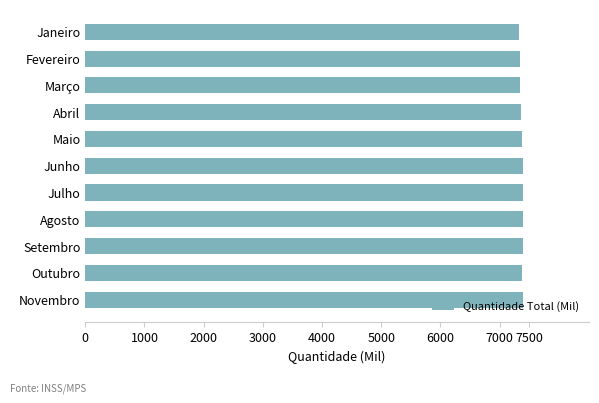

How many categories are shown in the chart?

11